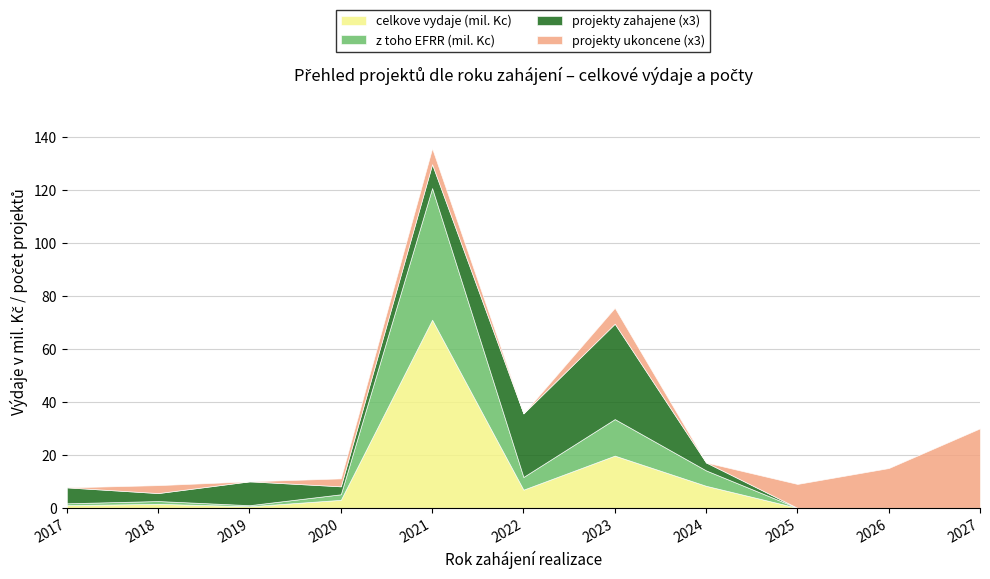

What is the value of the celkove vydaje (mil. Kc) point at the 4th from the left?

3.0